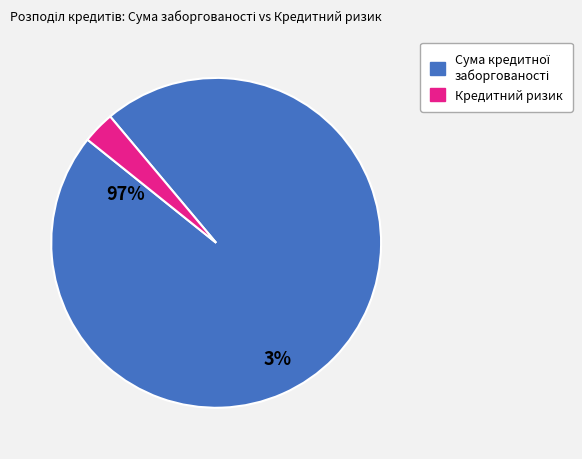

Is there any slice that represents more than half of the pie?

Yes